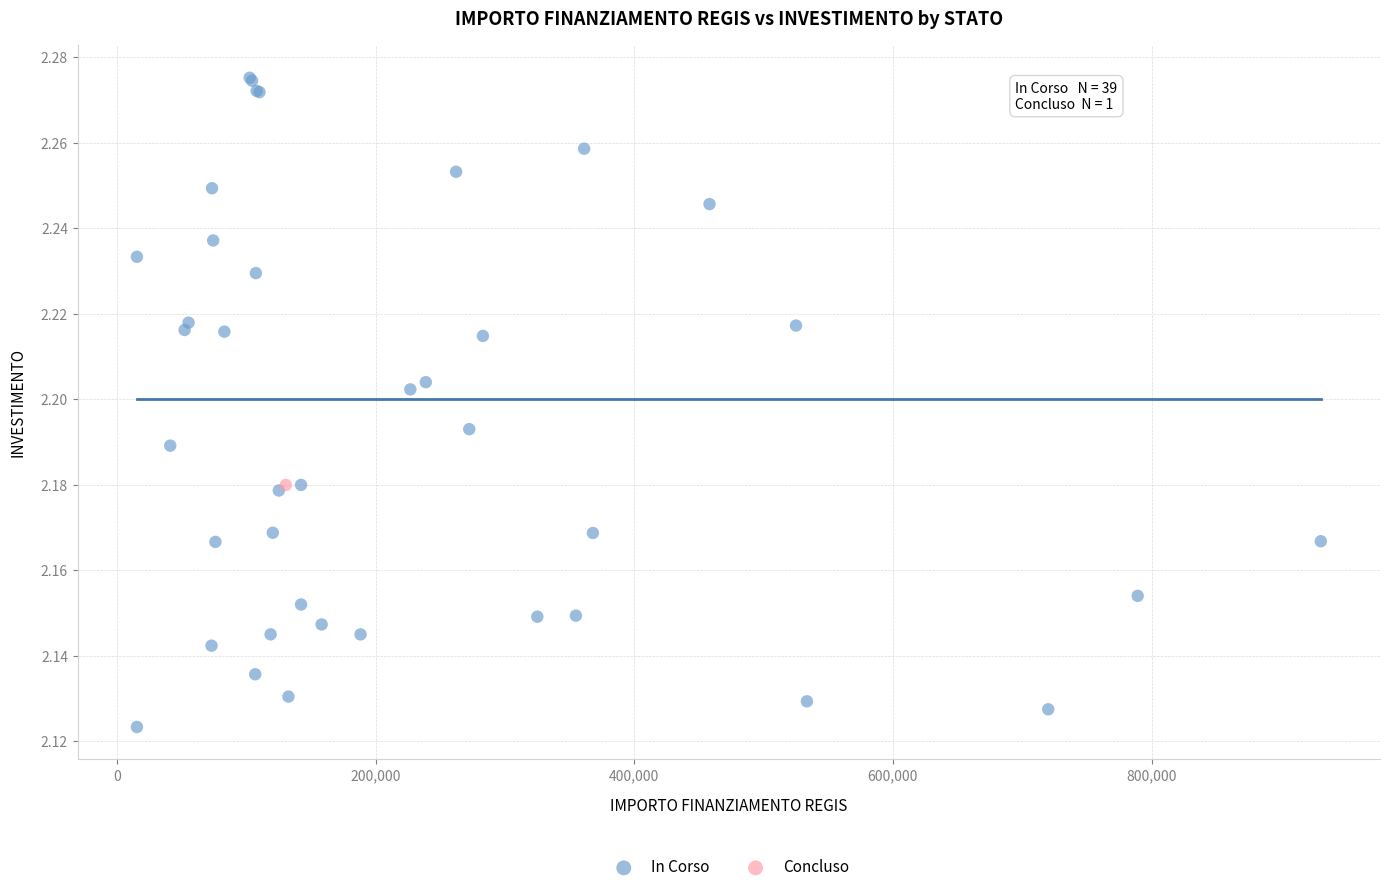

What are all the series names shown in the legend?

In Corso, Concluso